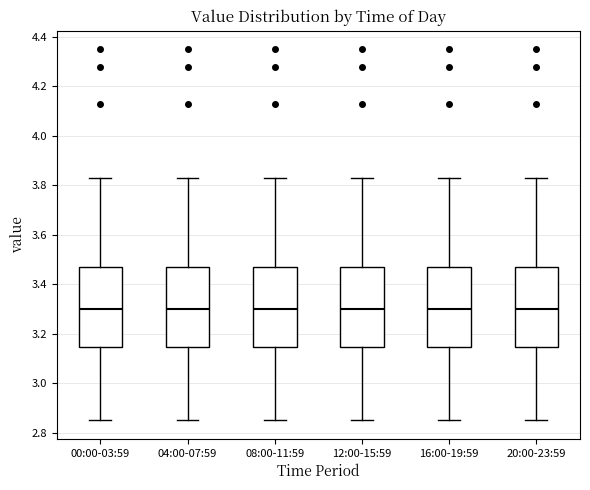

Reading left to right, read every box against the y-axis: the position of its median line, the range the box covers, and the ends of its whiskers. The values are not printed on the chart, so give them approximately, as read against the axis.

00:00-03:59: median 3.30, box 3.14 to 3.48, whiskers 2.86 to 3.84
04:00-07:59: median 3.30, box 3.14 to 3.48, whiskers 2.86 to 3.84
08:00-11:59: median 3.30, box 3.14 to 3.48, whiskers 2.86 to 3.84
12:00-15:59: median 3.30, box 3.14 to 3.48, whiskers 2.86 to 3.84
16:00-19:59: median 3.30, box 3.14 to 3.48, whiskers 2.86 to 3.84
20:00-23:59: median 3.30, box 3.14 to 3.48, whiskers 2.86 to 3.84